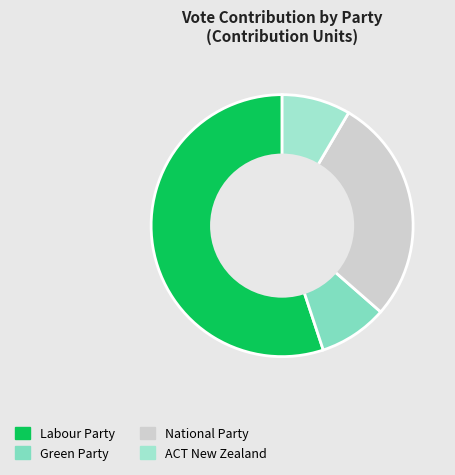

Count the number of slices in the pie.

4